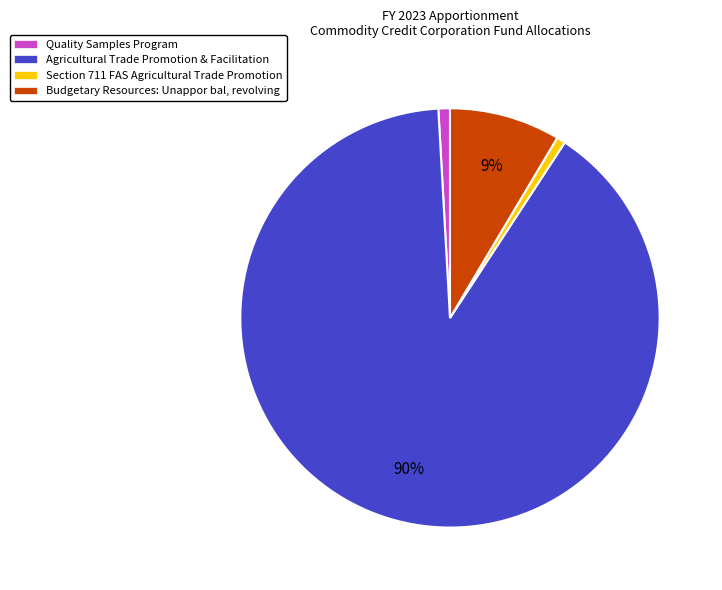

Combined, do Budgetary Resources: Unappor bal, revolving and Section 711 FAS Agricultural Trade Promotion account for over 50%?

No